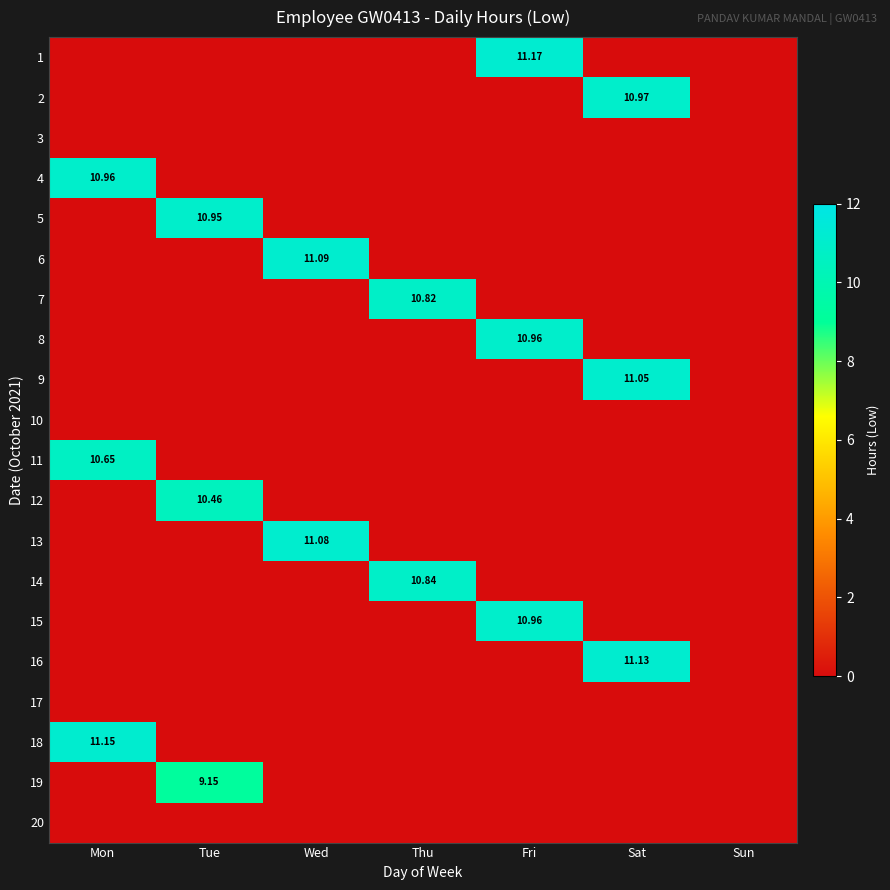

How many positive values does the 9 series have?

1